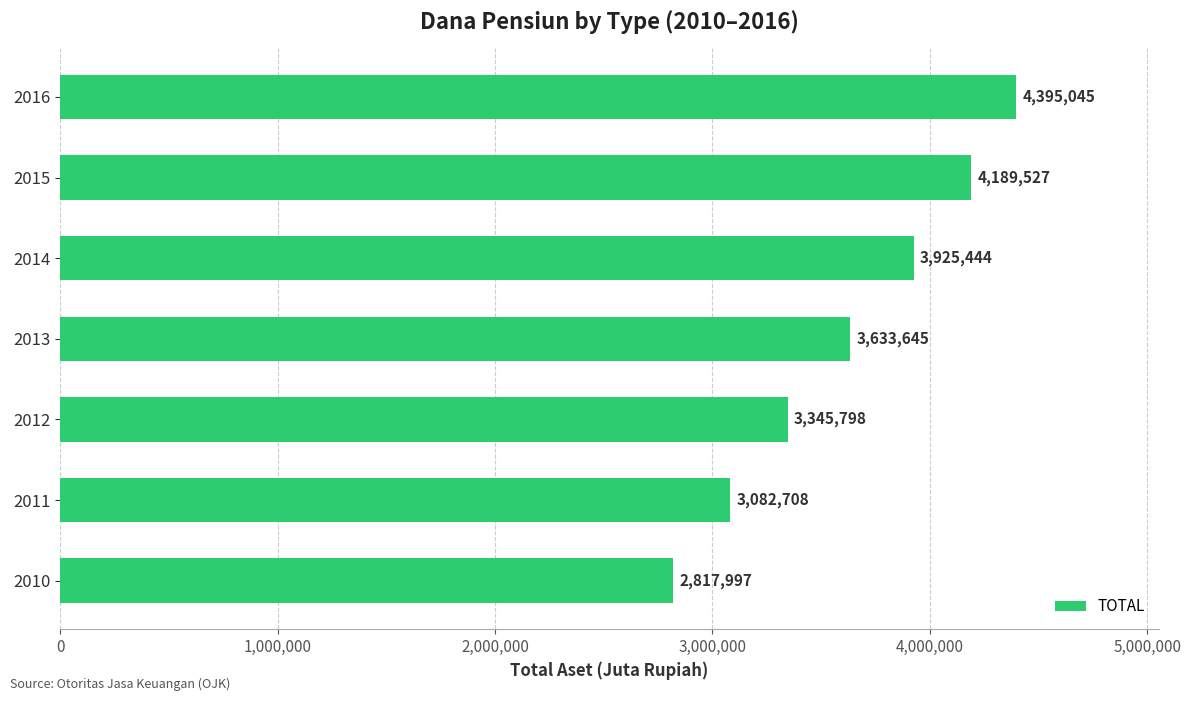

How many series are shown in this chart?

1